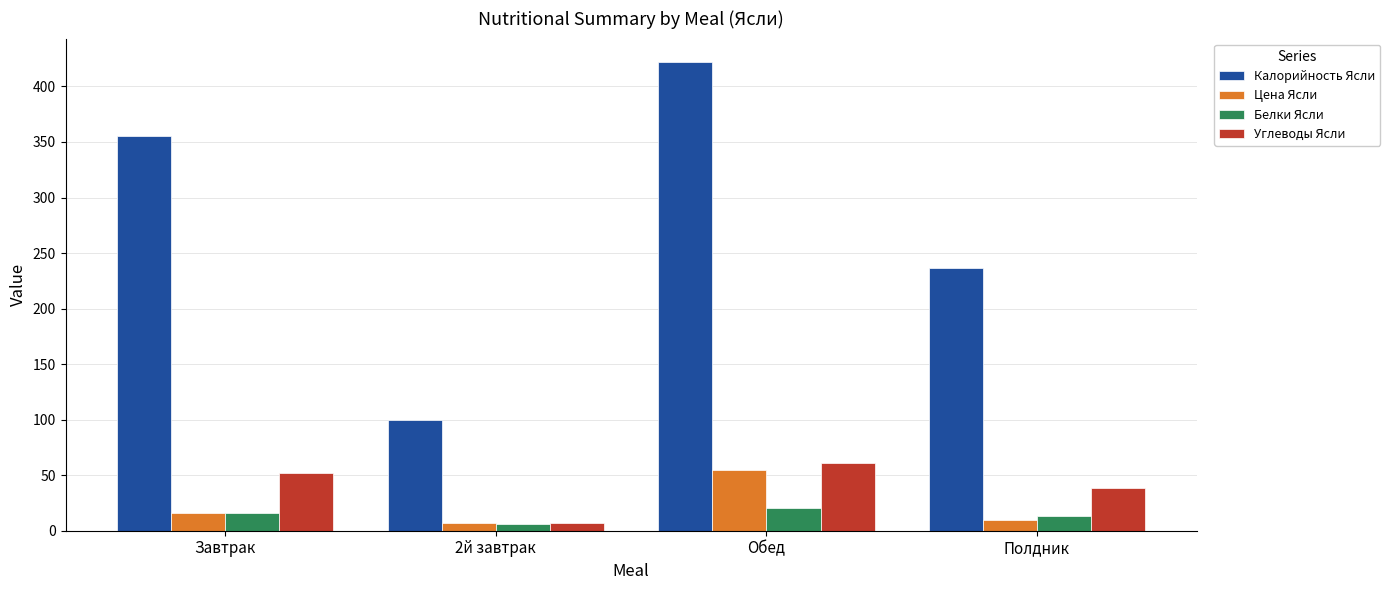

What position from the right is Завтрак?

4